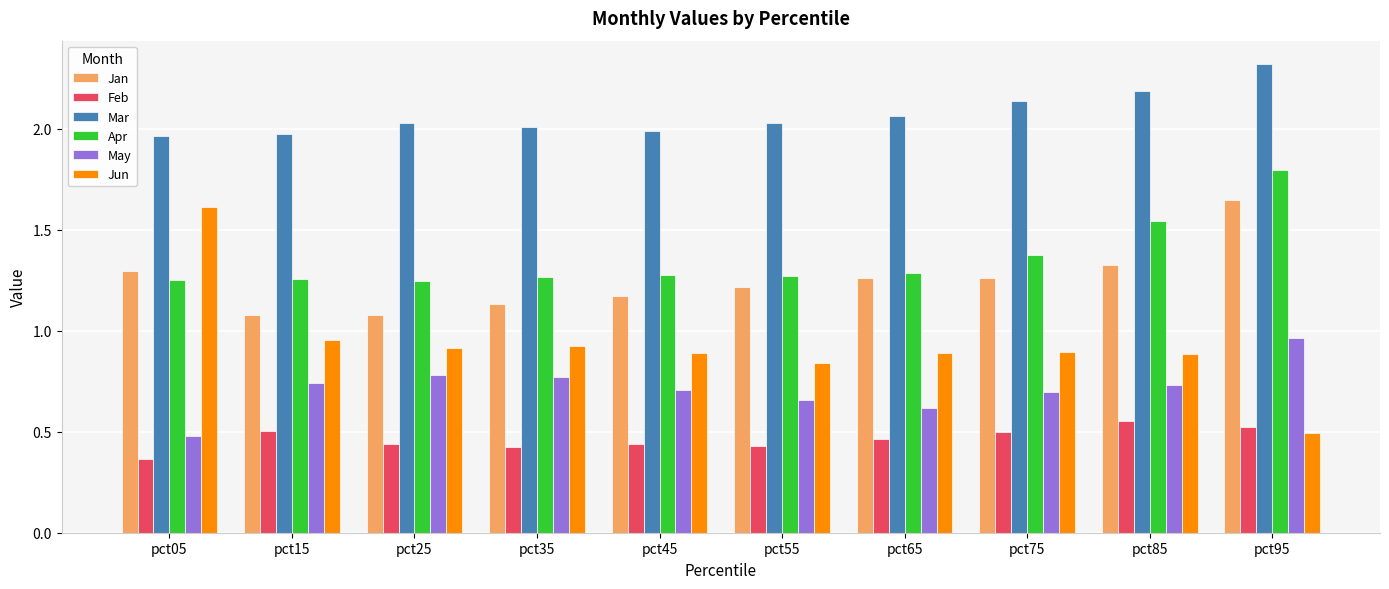

What is the average value of the Apr series?

1.4